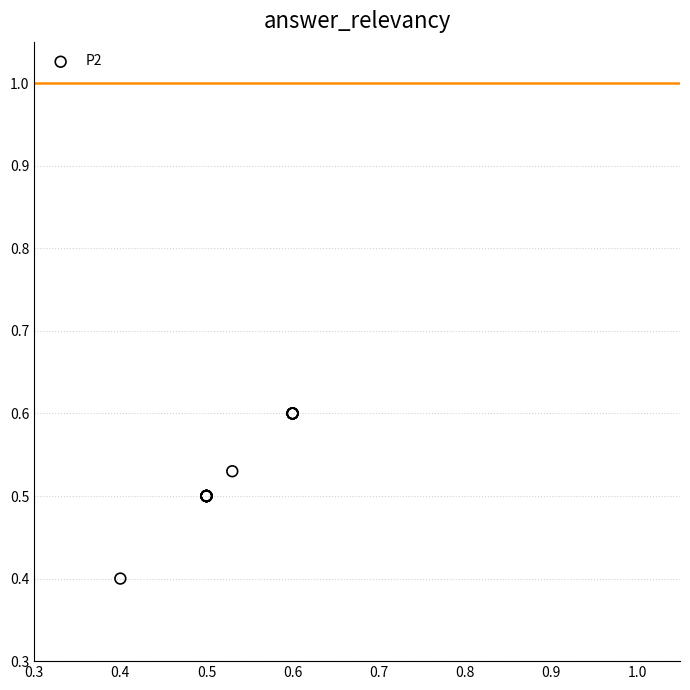

What Y value in the scatter plot is closest to 0?

0.4